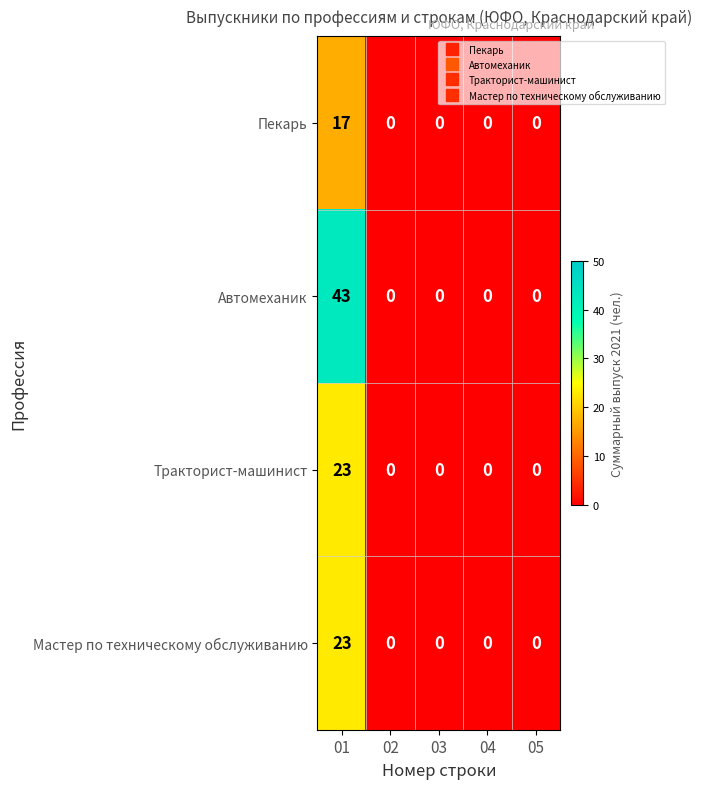

What is the difference between the maximum and minimum values in the Автомеханик series?

43